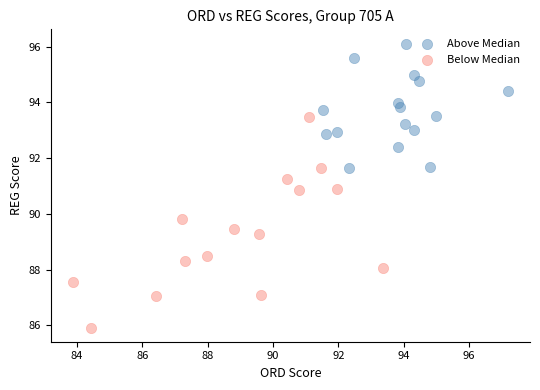

Which series contains the highest Y value?

Above Median